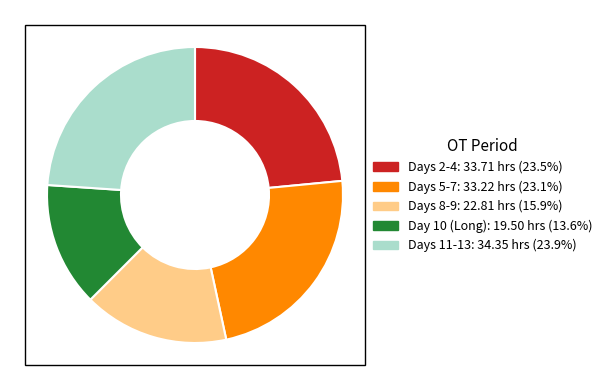

Is there a majority slice in this chart?

No